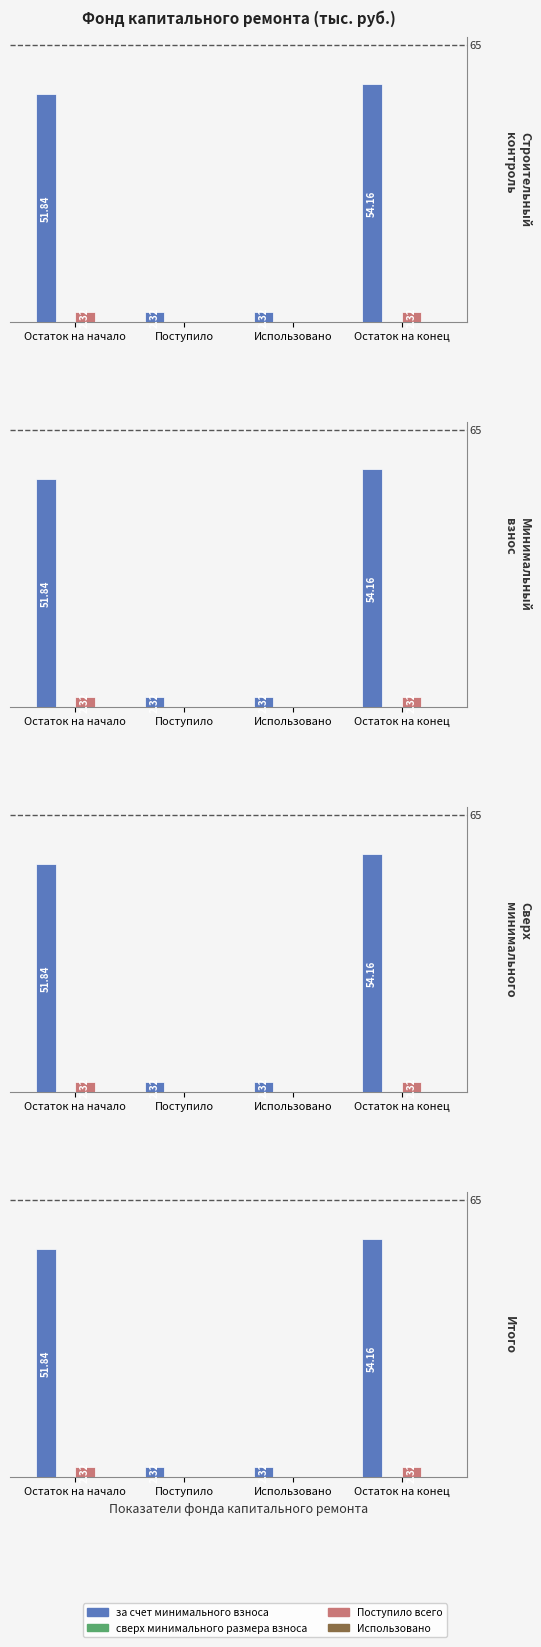

Which series has the widest spread of values?

за счет минимального взноса